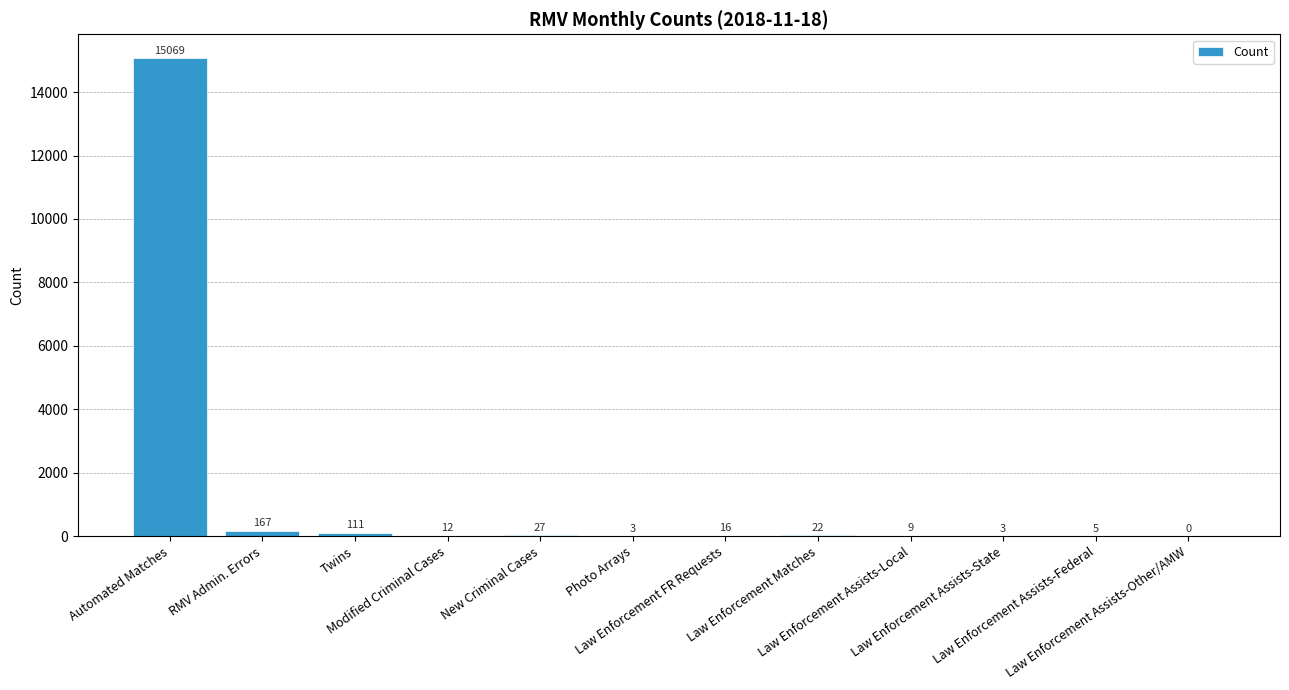

What is the maximum value shown in the chart?

15069